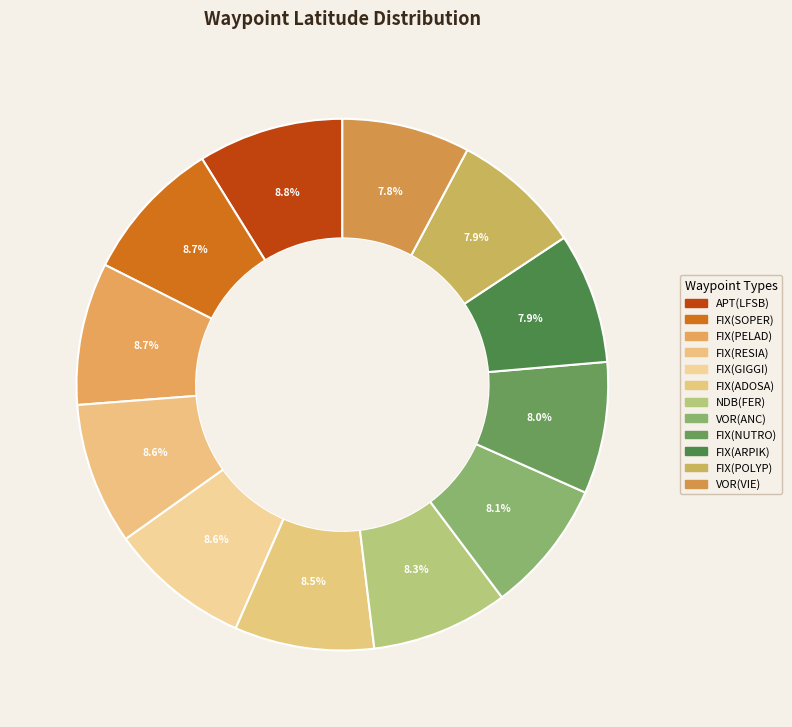

Which category has the smallest portion of the pie?

VOR(VIE)